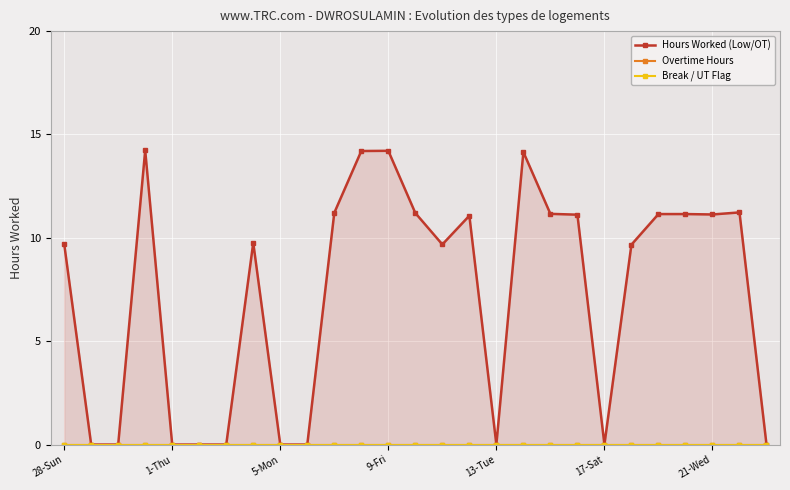

At how many categories does at least one series exceed 0?

17